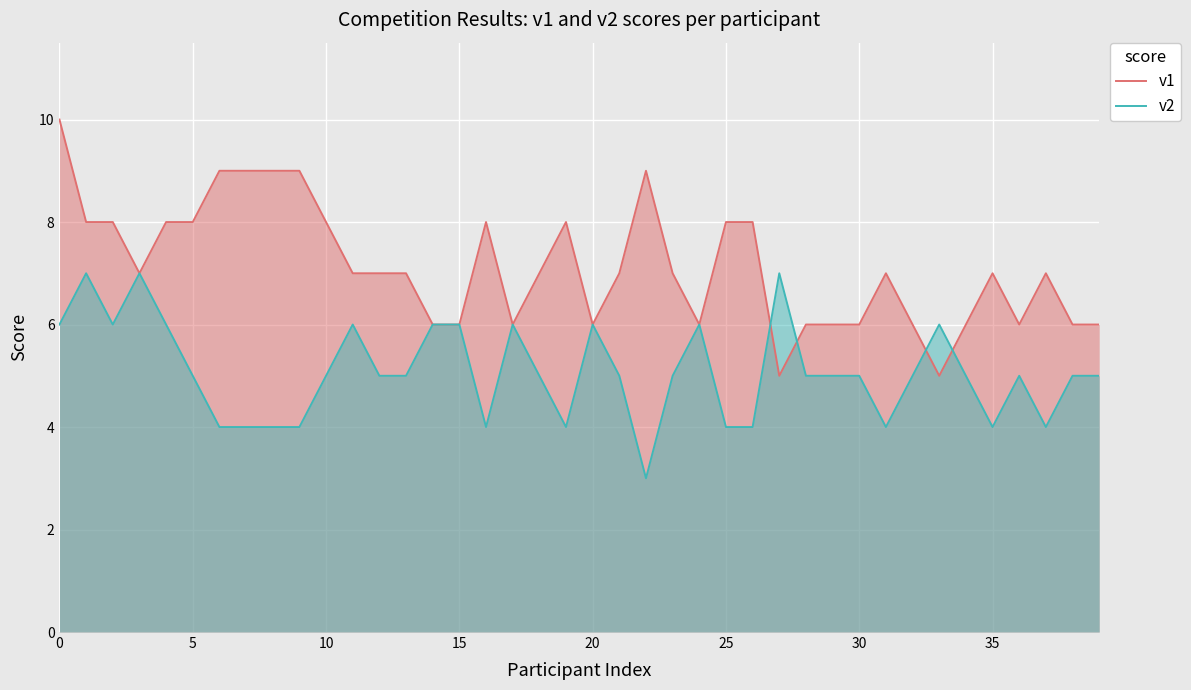

Which series has the largest range (max minus min)?

v1